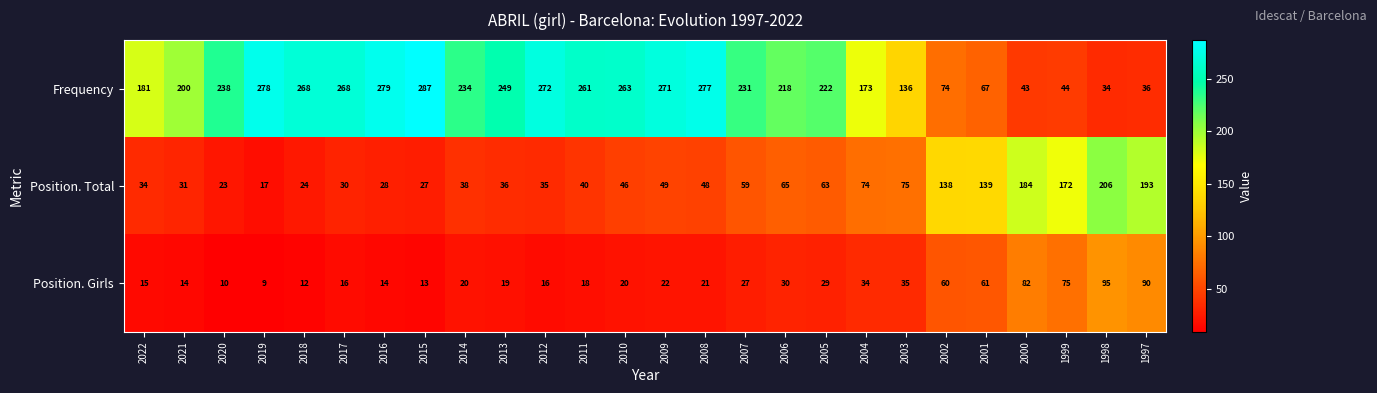

How many distinct data groups are displayed?

3